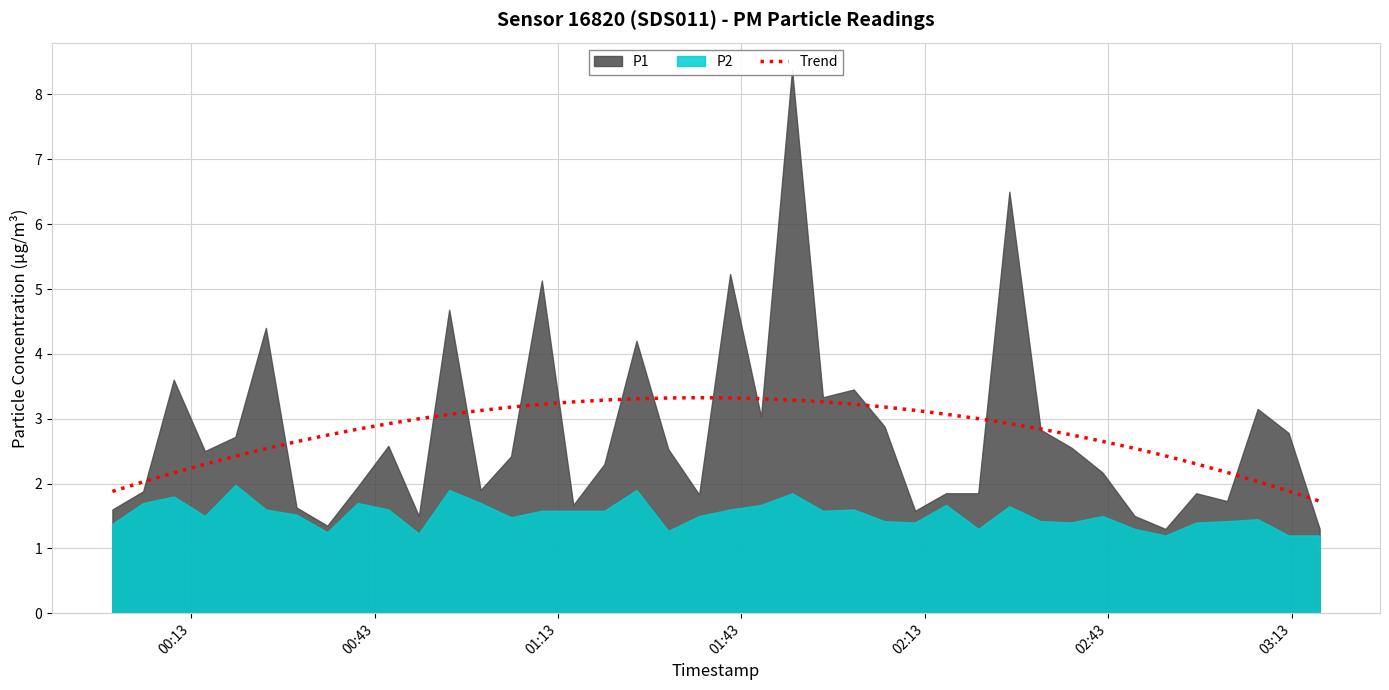

The value at 15 is 5.3. True or false?

False